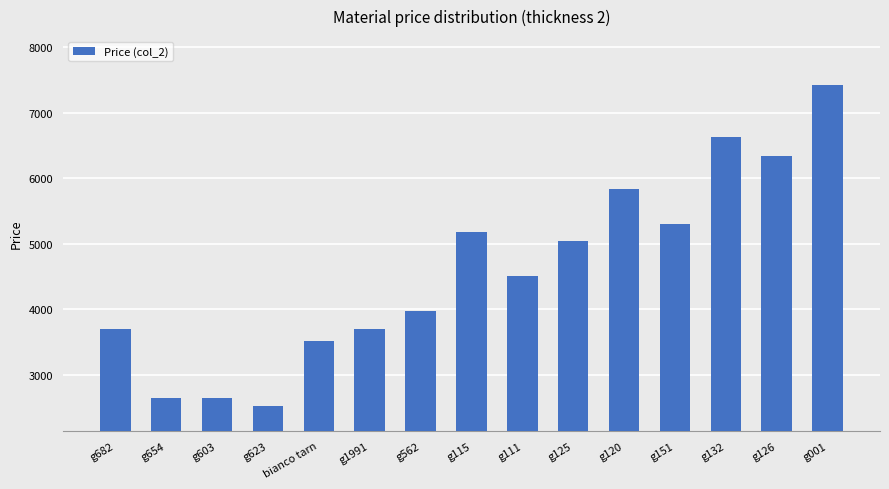

What is the label of the 12th bar from the right?

g623